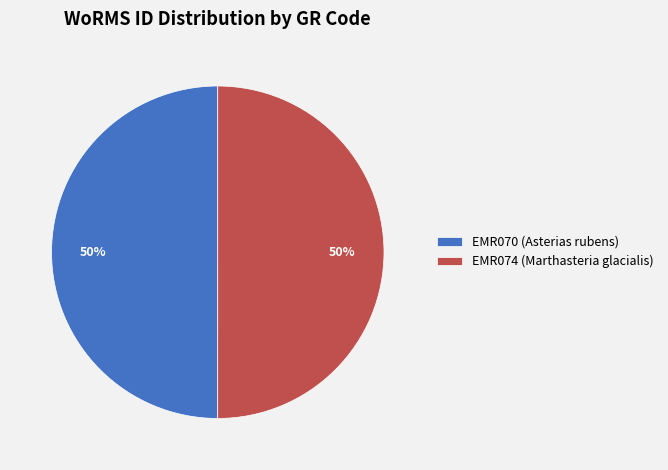

Count the number of slices in the pie.

2